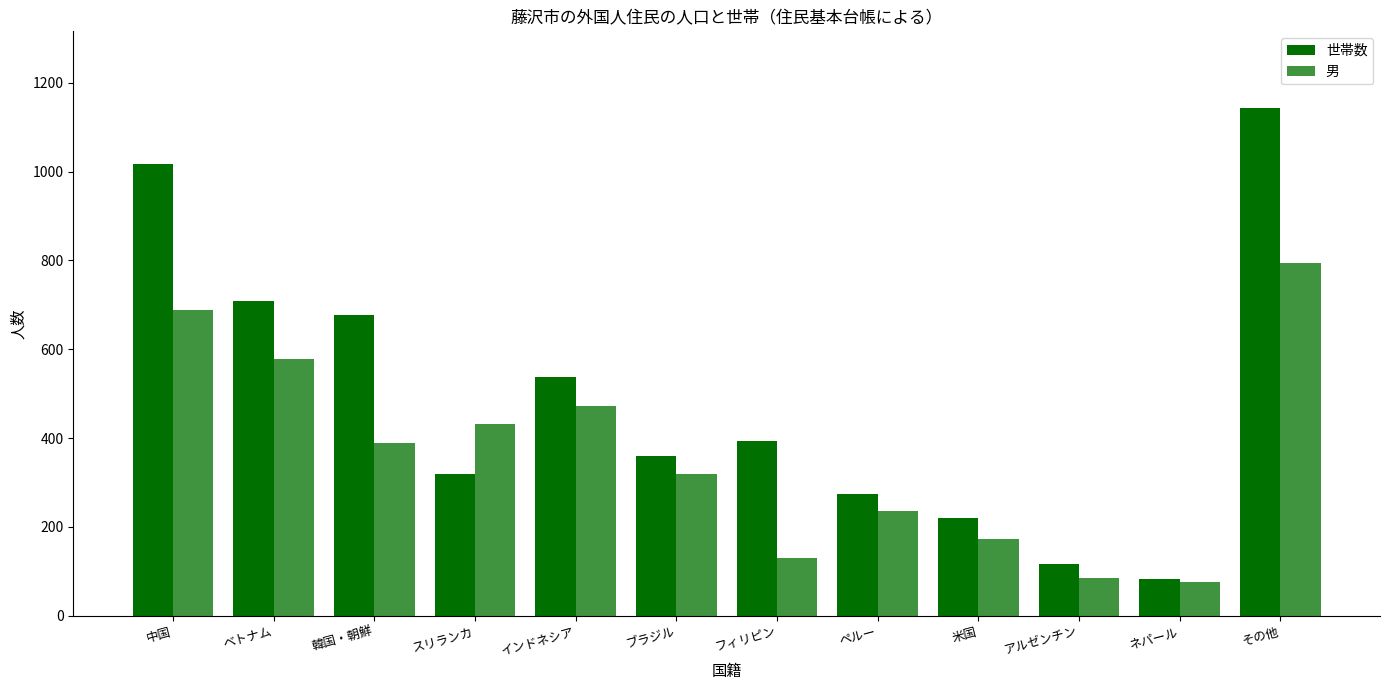

At which label does 世帯数 reach its peak?

その他